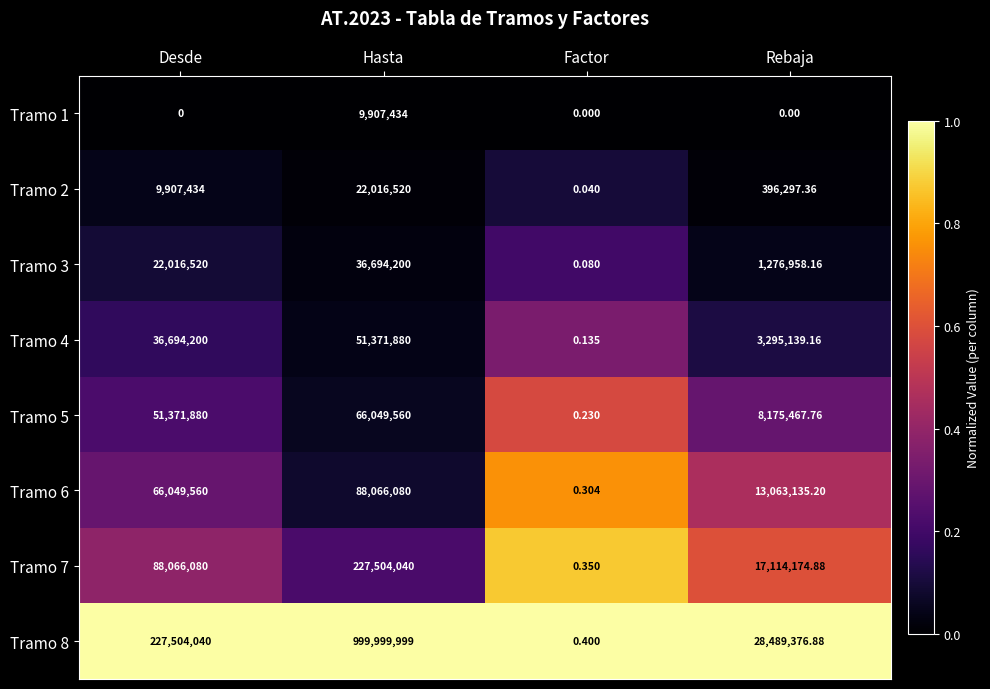

Is the value of Tramo 5 at Hasta greater than the value of Tramo 7 at Rebaja?

Yes